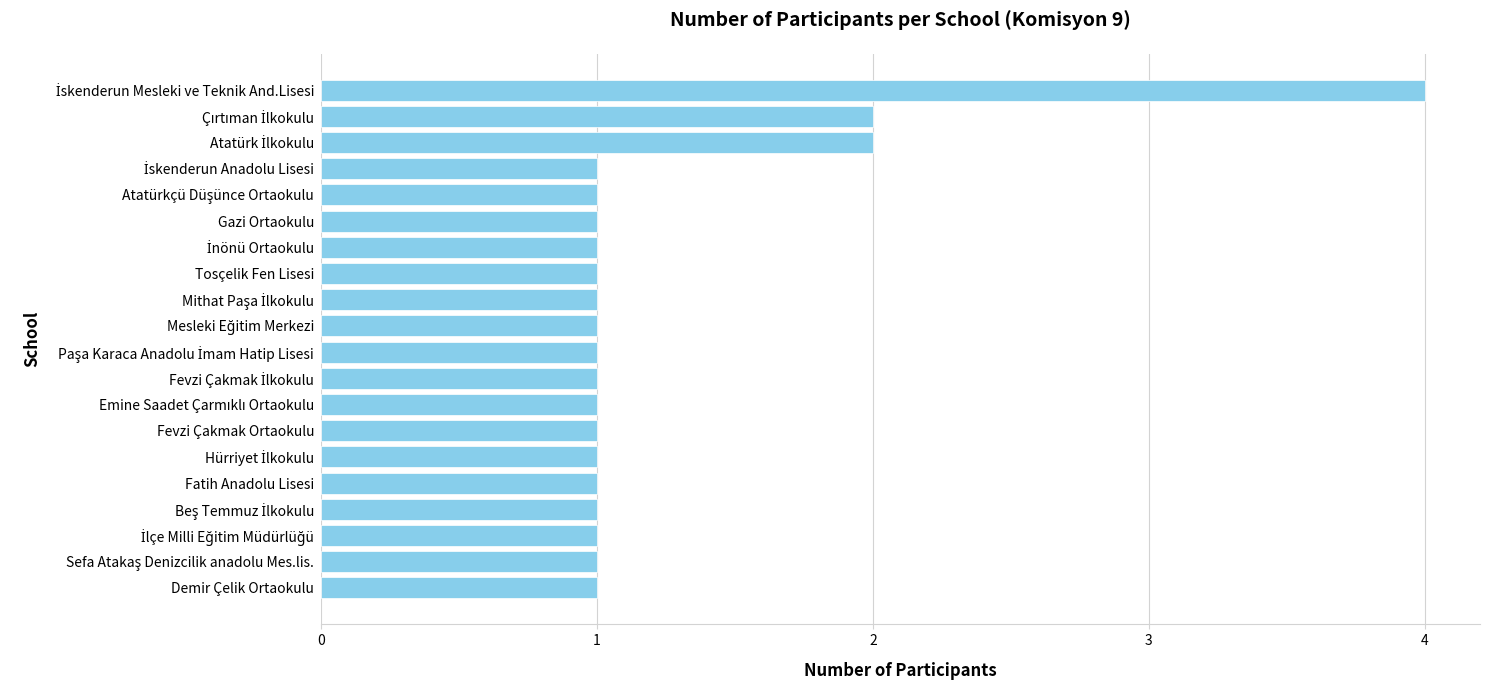

What is the difference between the maximum and minimum values?

3